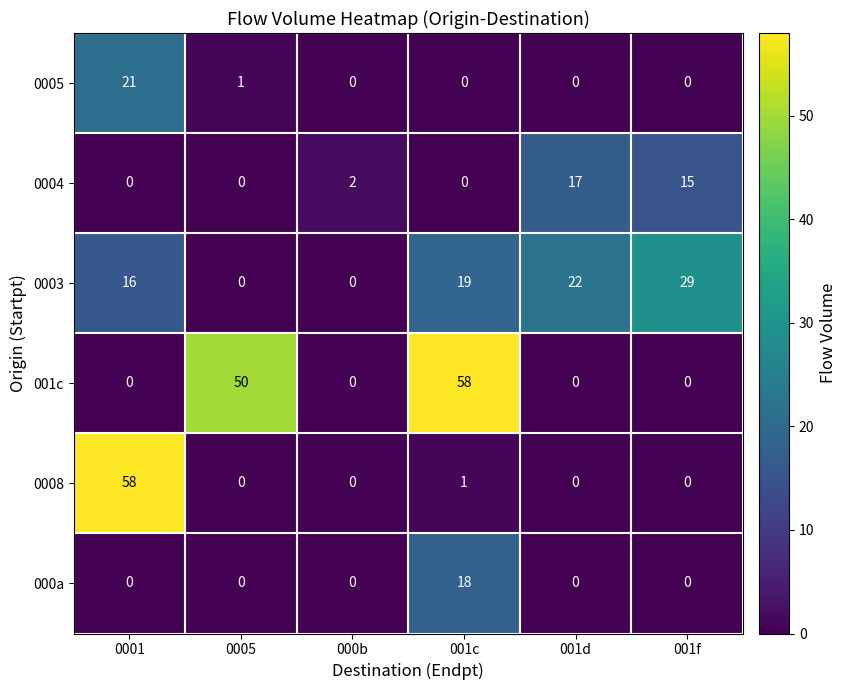

How many series are shown in this chart?

6